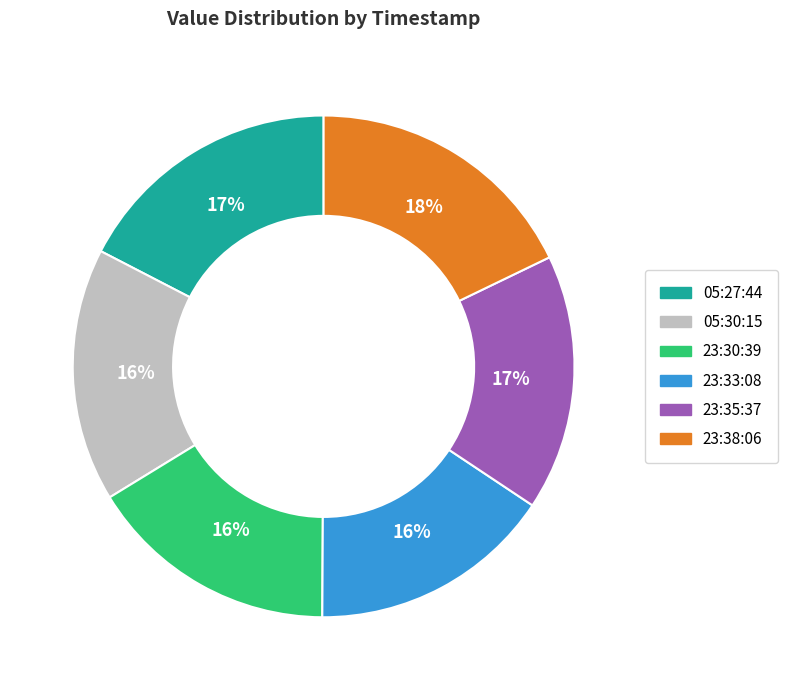

Is there any slice that represents more than half of the pie?

No